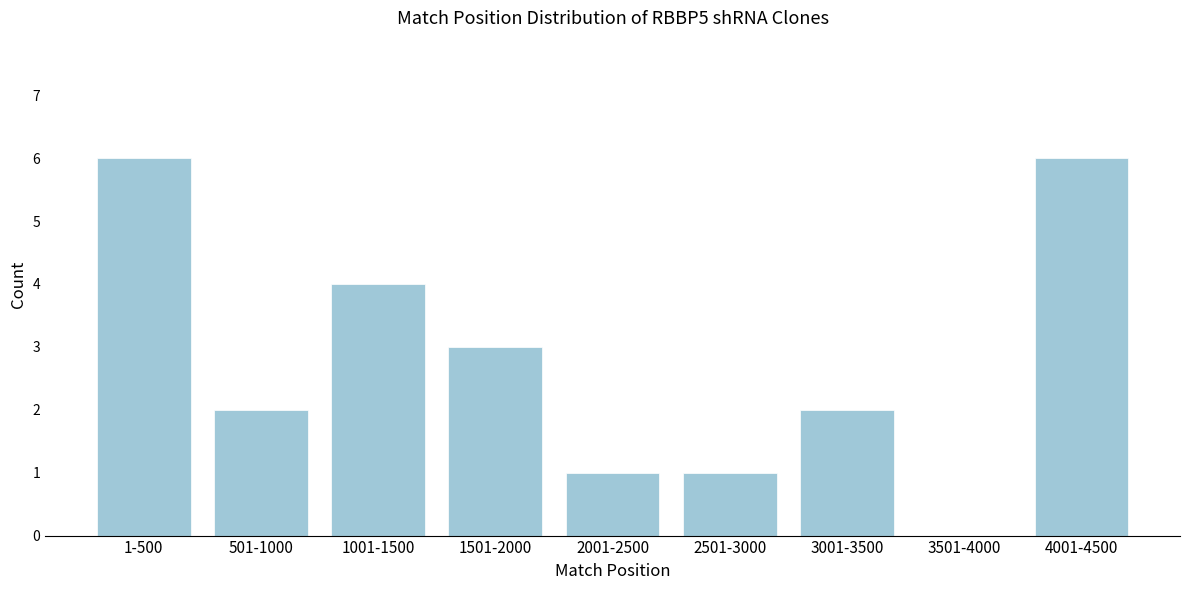

Reading right to left, transcribe all the data shown in this chart.

4001-4500=6	3501-4000=0	3001-3500=2	2501-3000=1	2001-2500=1	1501-2000=3	1001-1500=4	501-1000=2	1-500=6